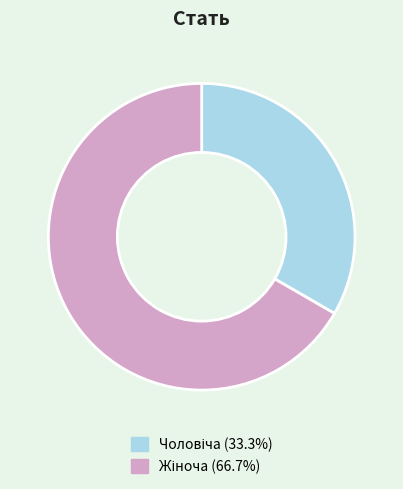

Is there any slice that represents more than half of the pie?

Yes